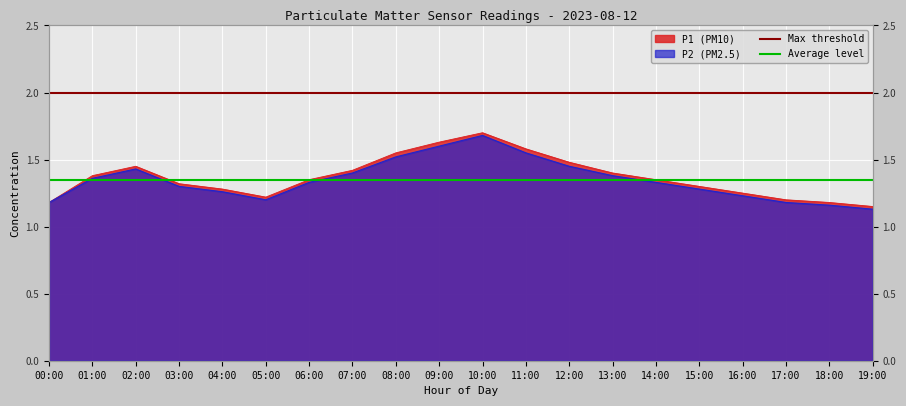

What is the sum of all Average level values?

2.7